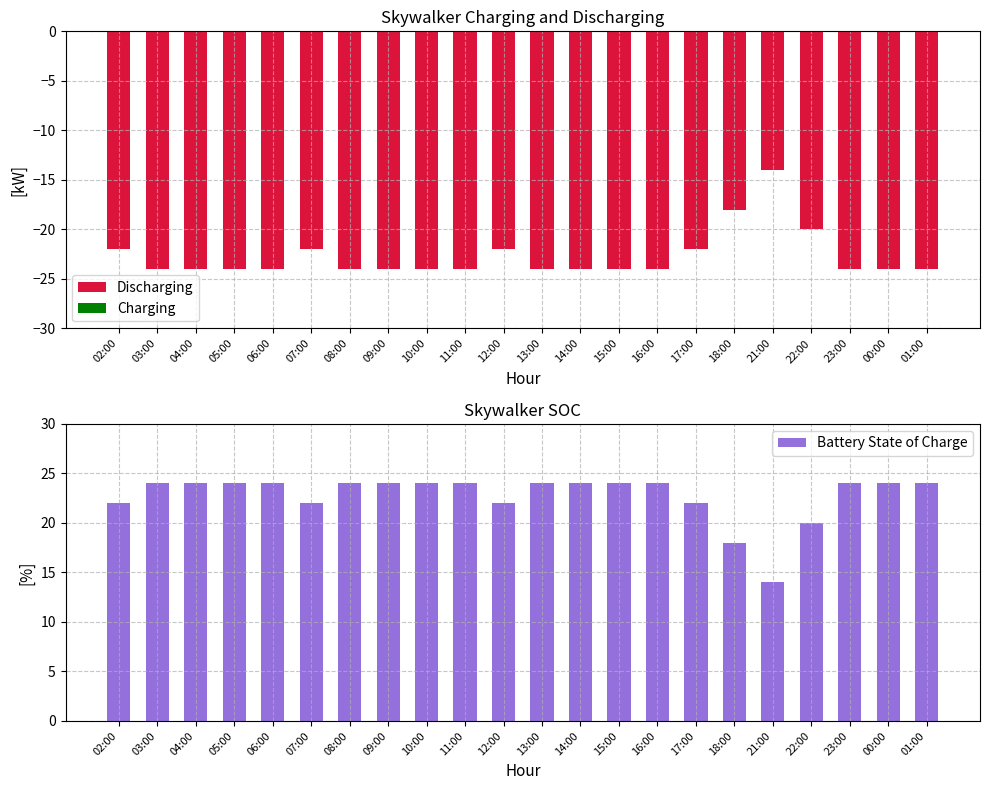

How many data points does each series have?

22